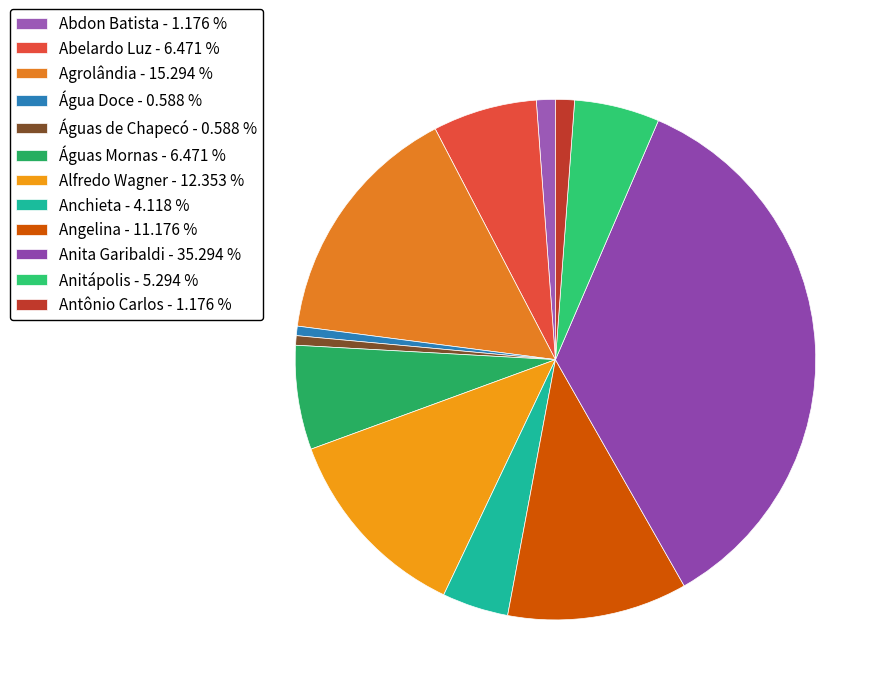

To the nearest percent, what is the difference between the largest and smallest slice percentages?

35%